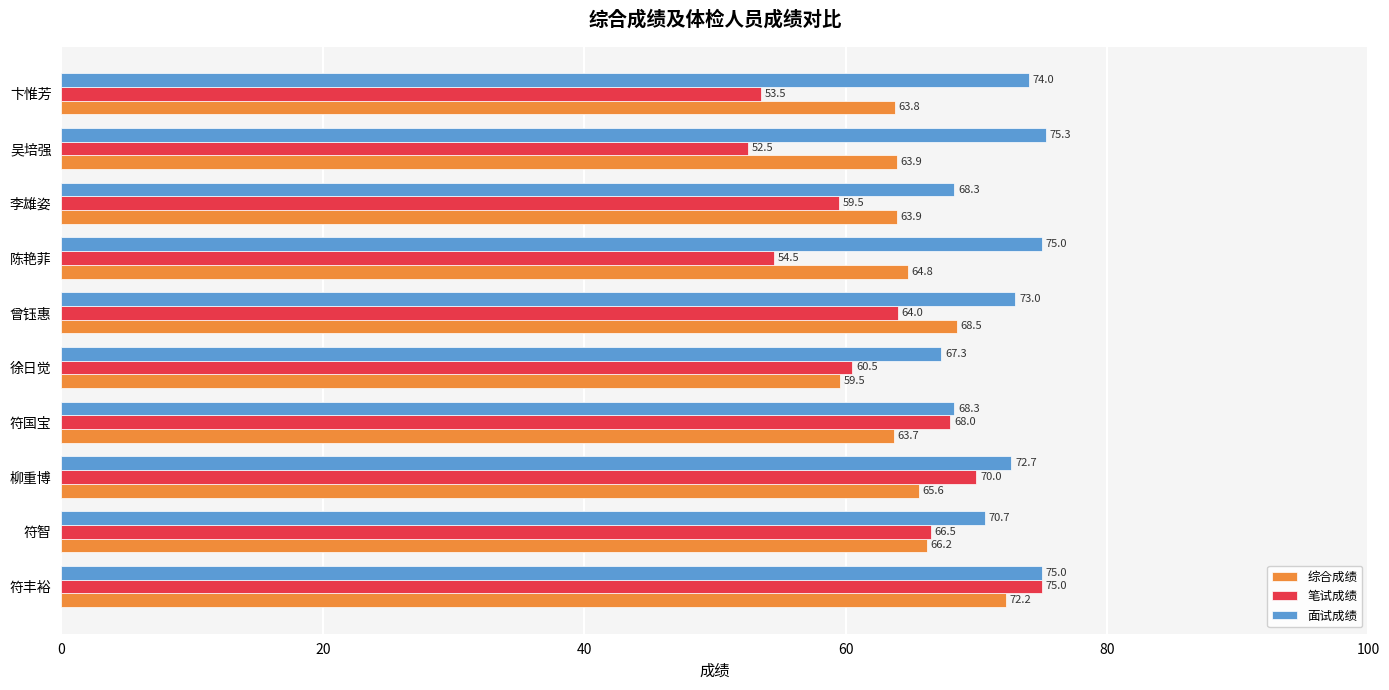

Count the number of categories in the chart.

10